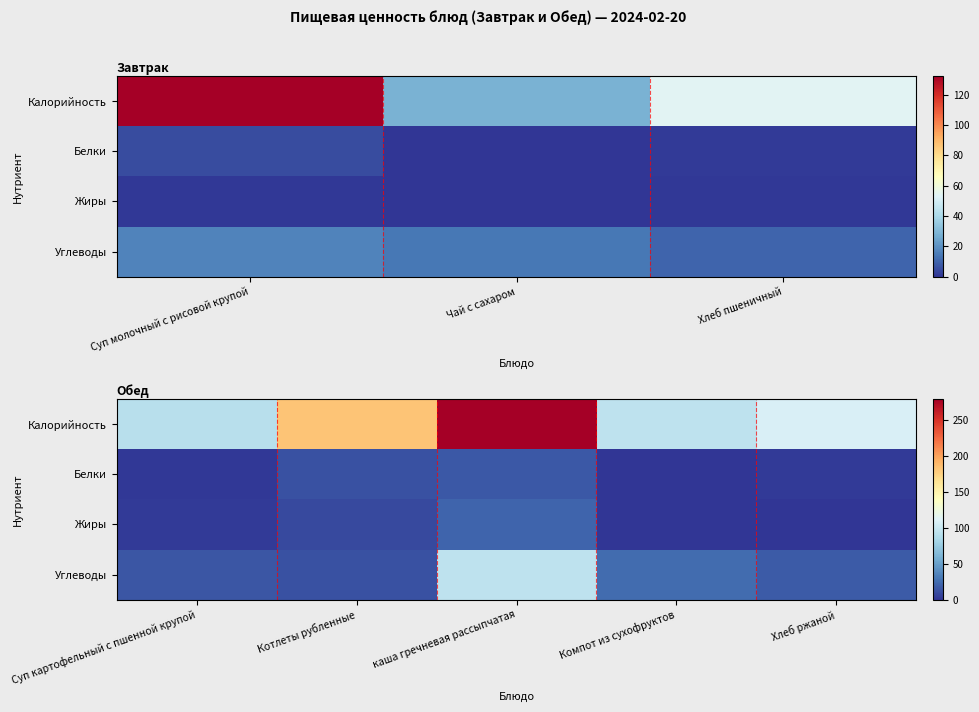

Rank the series by their maximum value, from highest to lowest.

Калорийность, Углеводы, Жиры, Белки